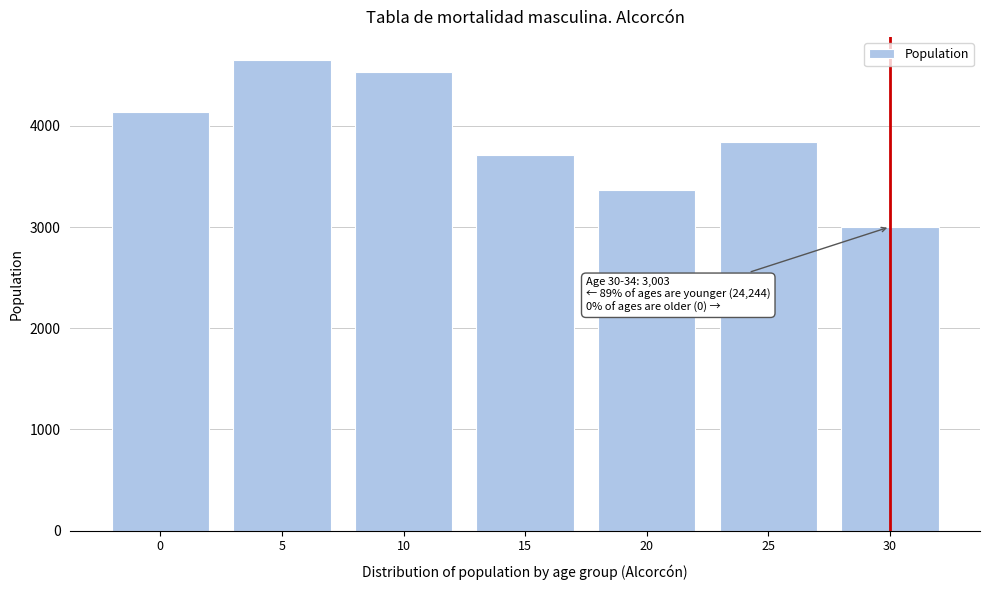

Reading left to right, extract all data points from this chart.

0=4140	5=4648	10=4534	15=3711	20=3369	25=3842	30=3003